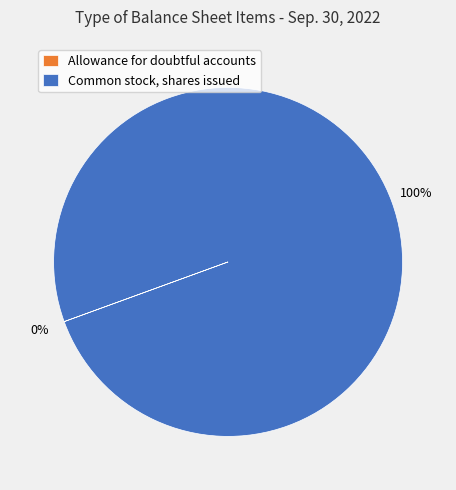

The Common stock, shares issued slice represents 39% of the pie. True or false?

False